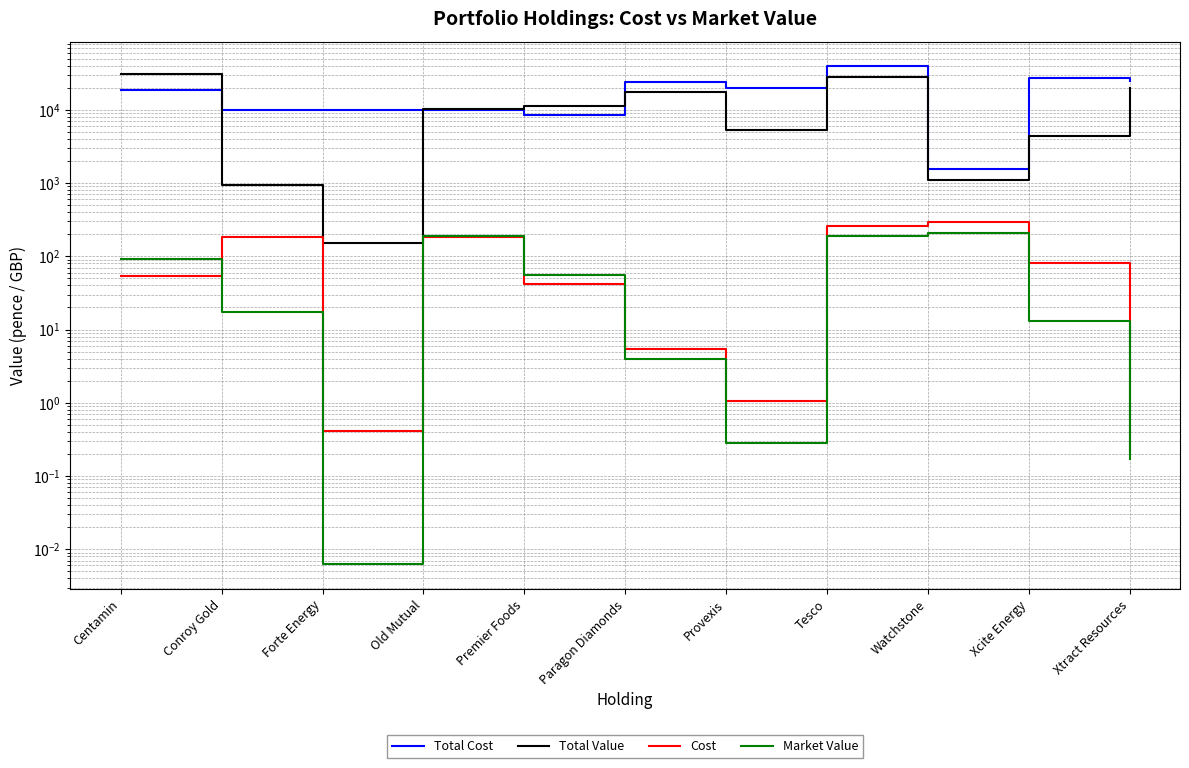

What are all the series names shown in the legend?

Total Cost, Total Value, Cost, Market Value